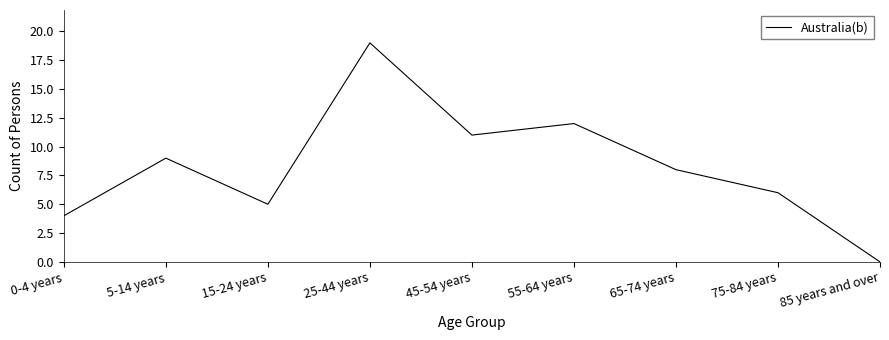

What is the ratio of the value at 65-74 years to the value at 45-54 years?

0.7